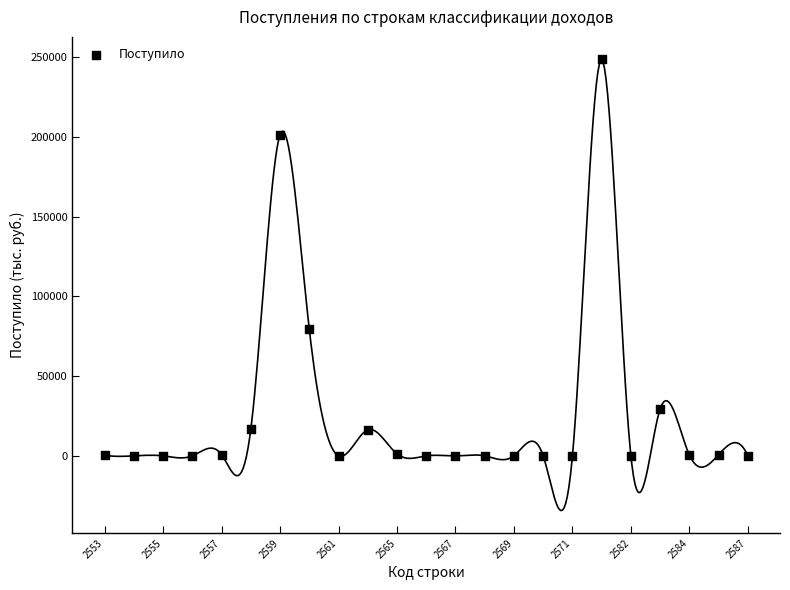

What is the range of Y values (max minus min)?

248553